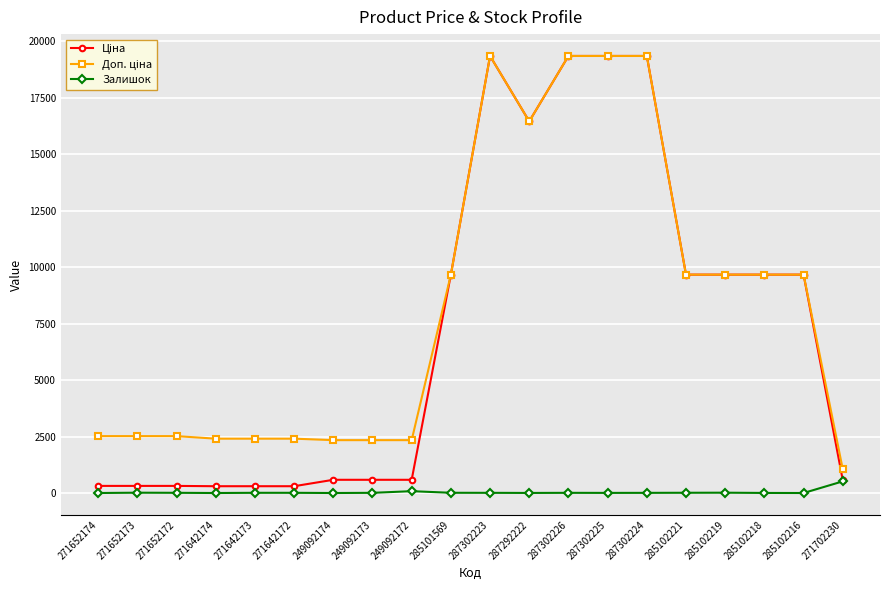

The Залишок series shows 7.0 at 287302224. True or false?

True